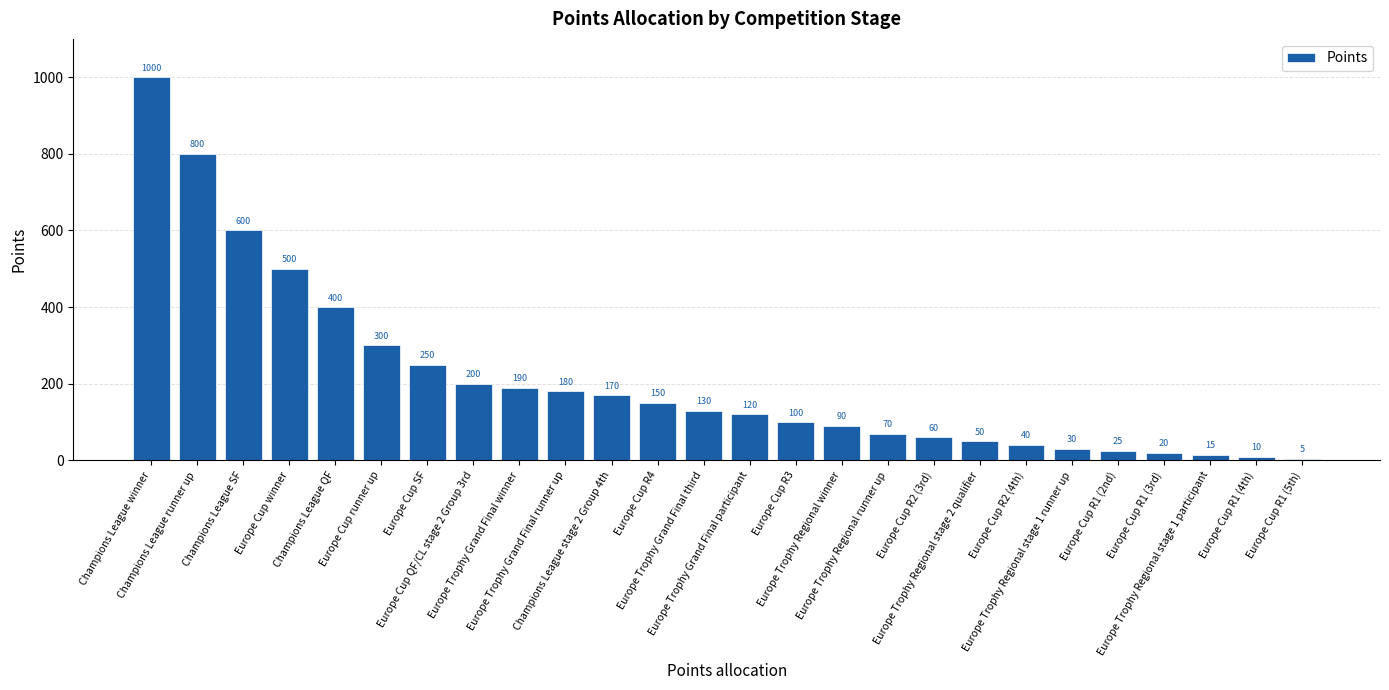

List the labels in order of value, largest first.

Champions League winner, Champions League runner up, Champions League SF, Europe Cup winner, Champions League QF, Europe Cup runner up, Europe Cup SF, Europe Cup QF/CL stage 2 Group 3rd, Europe Trophy Grand Final winner, Europe Trophy Grand Final runner up, Champions League stage 2 Group 4th, Europe Cup R4, Europe Trophy Grand Final third, Europe Trophy Grand Final participant, Europe Cup R3, Europe Trophy Regional winner, Europe Trophy Regional runner up, Europe Cup R2 (3rd), Europe Trophy Regional stage 2 qualifier, Europe Cup R2 (4th), Europe Trophy Regional stage 1 runner up, Europe Cup R1 (2nd), Europe Cup R1 (3rd), Europe Trophy Regional stage 1 participant, Europe Cup R1 (4th), Europe Cup R1 (5th)